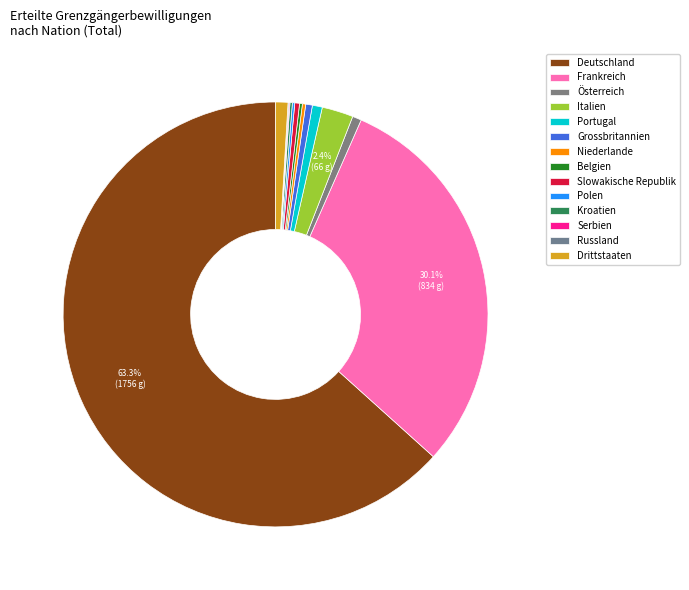

Is Deutschland the majority of the pie?

Yes